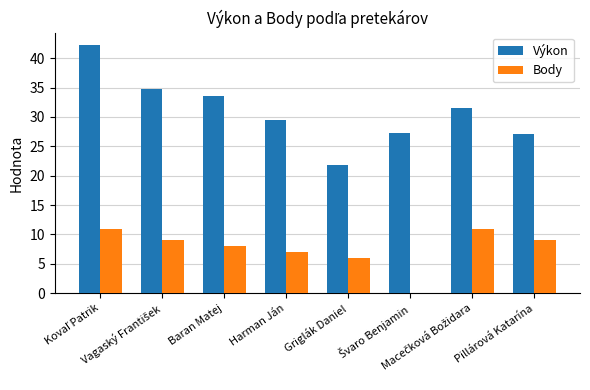

True or false: Body has a value of 14.3 at Pillárová Katarína.

False